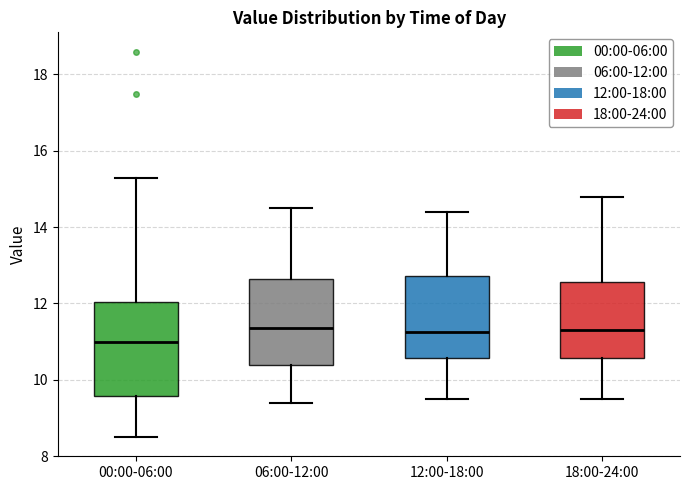

Where is the lower edge of the box for 00:00-06:00 on the y-axis? The values are not printed on the chart, so give them approximately, as read against the axis.

9.6